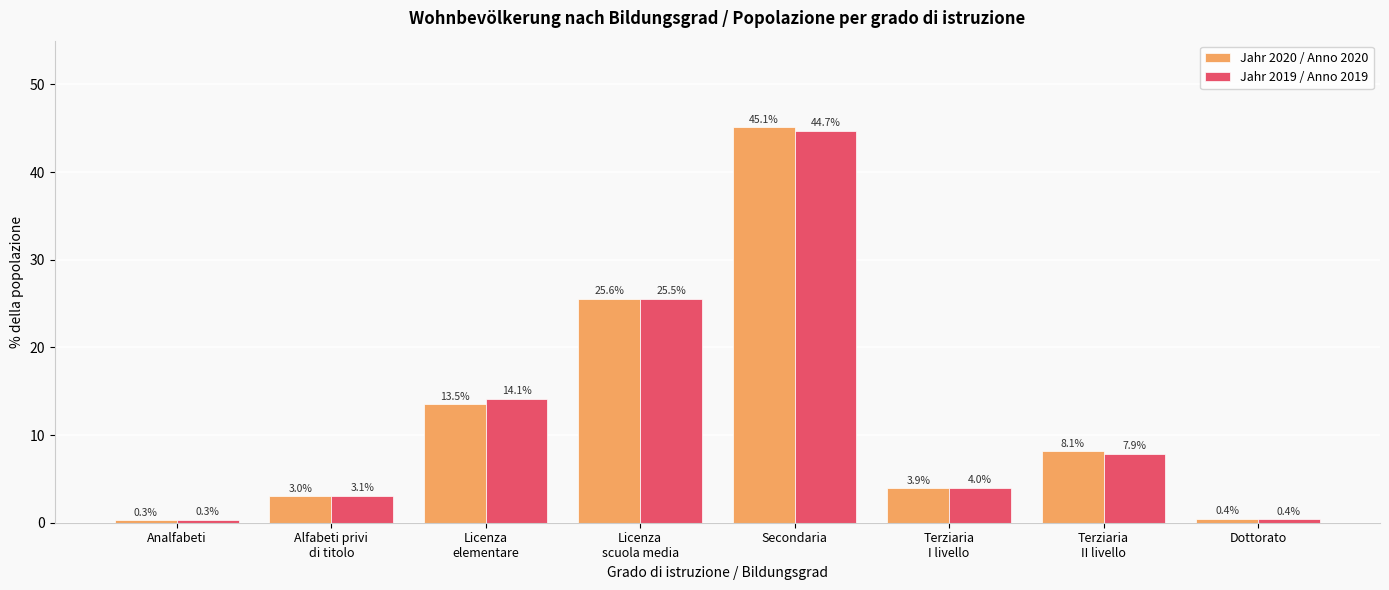

At which label is Jahr 2020 / Anno 2020 closest to 22?

Licenza
scuola media